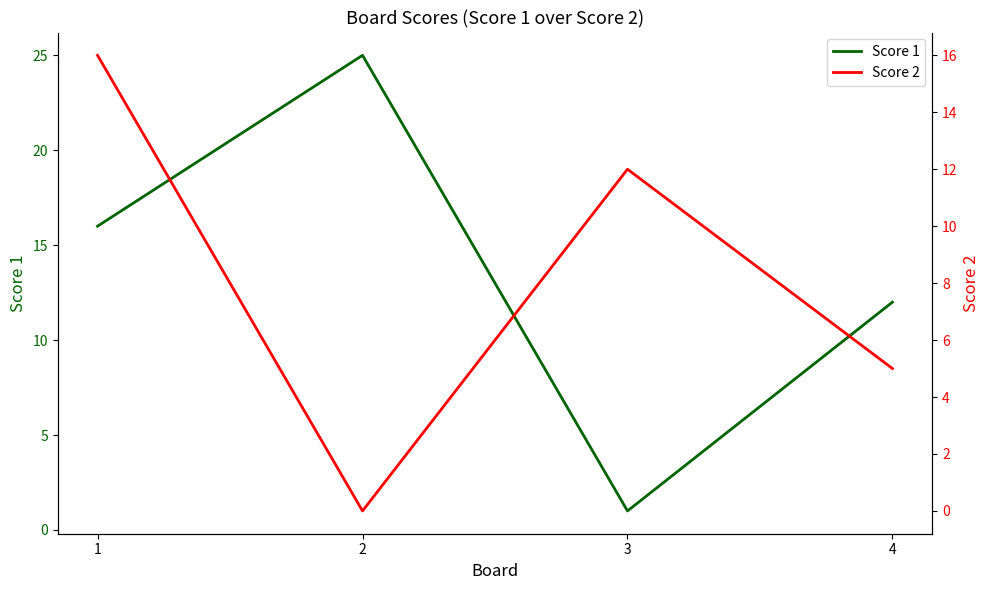

What is the difference between the highest and lowest values at 4?

7